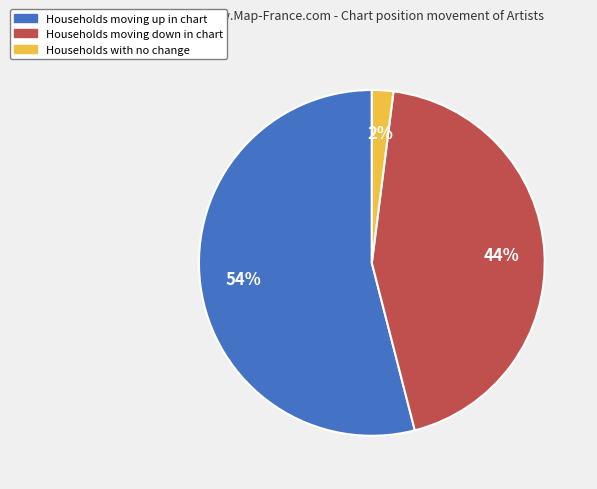

Rank the categories by value from lowest to highest.

Households with no change, Households moving down in chart, Households moving up in chart